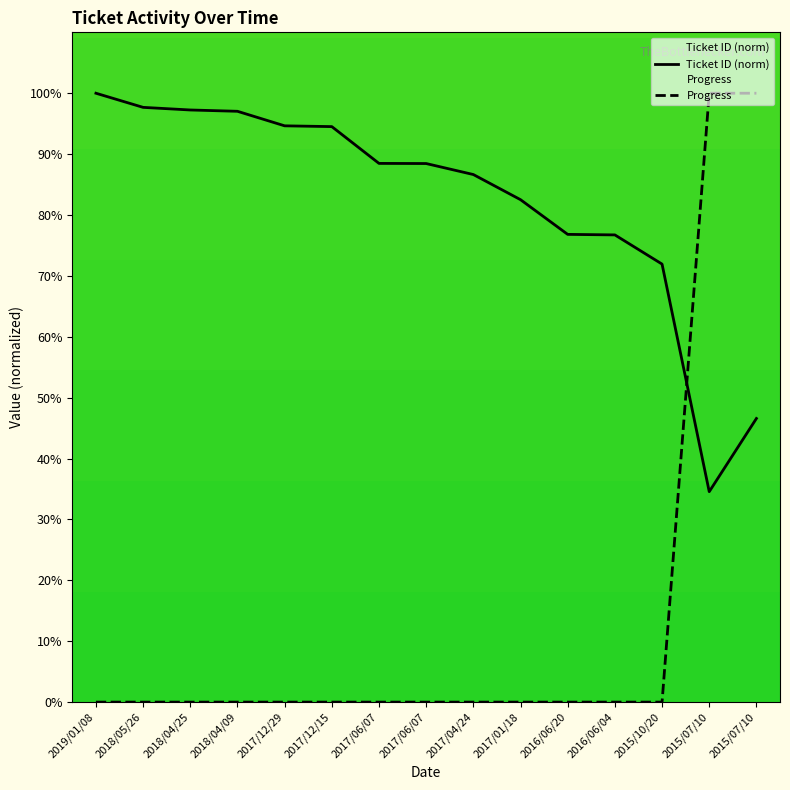

How many data points in Ticket ID are less than 88?

7